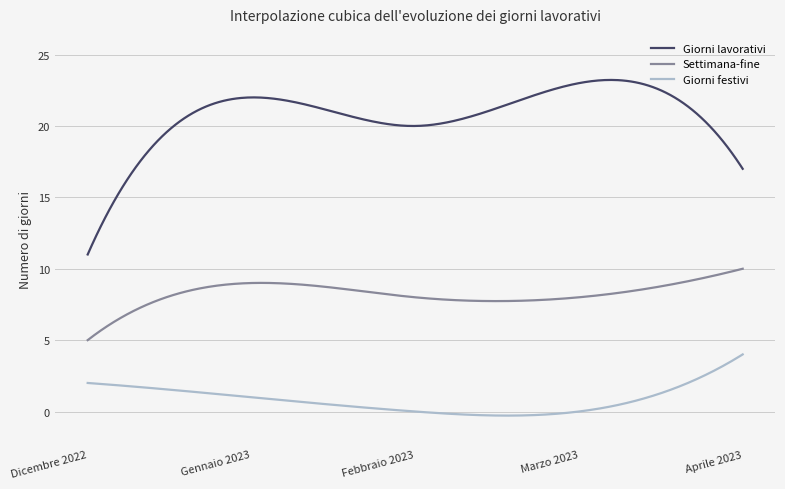

True or false: Giorni festivi and Settimana-fine intersect in this chart.

False